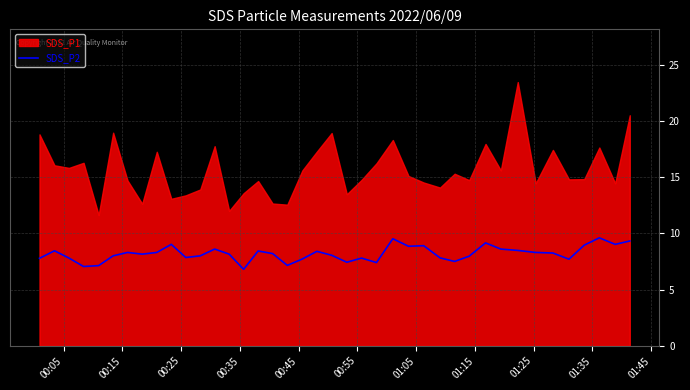

Where is the data nearest to the value 8?

00:55